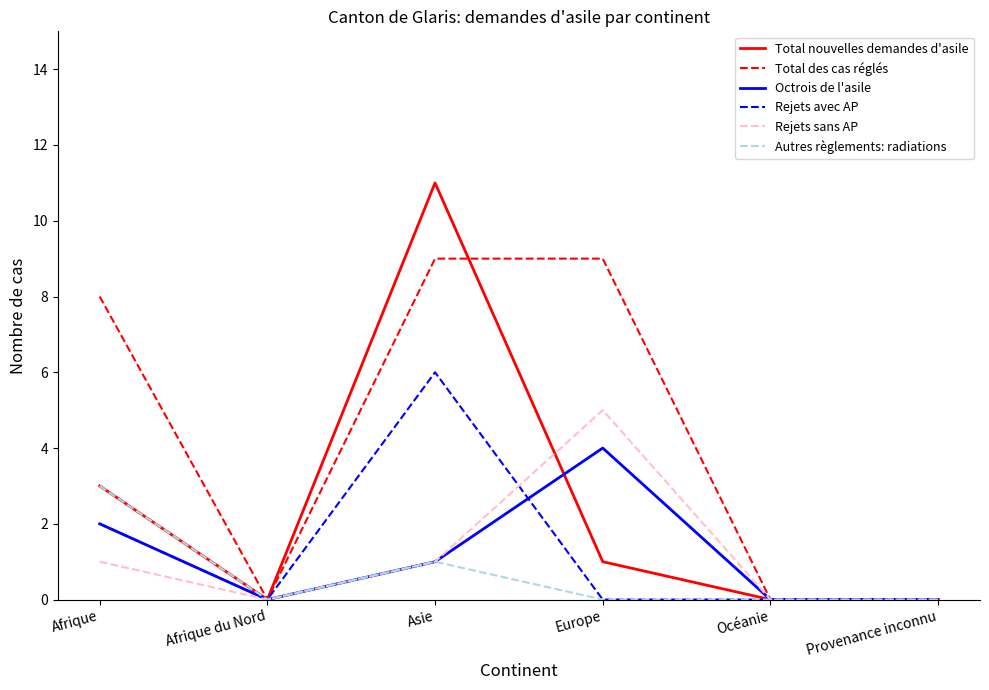

The value of Rejets sans AP at Océanie is 3. True or false?

False